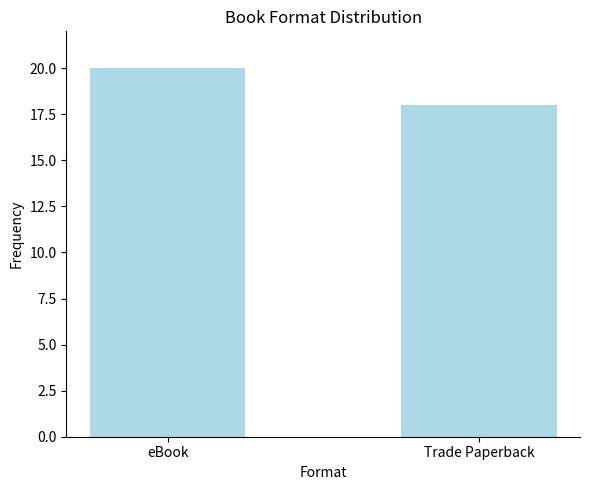

Reading left to right, what are all the values shown in this chart?

eBook=20	Trade Paperback=18